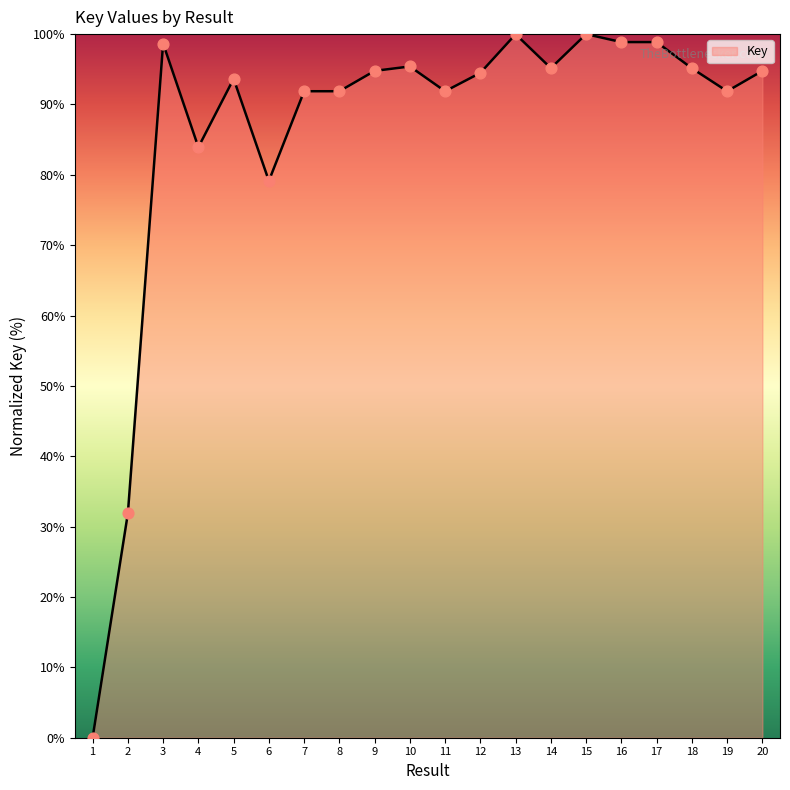

Which has a higher value, 1 or 6?

6